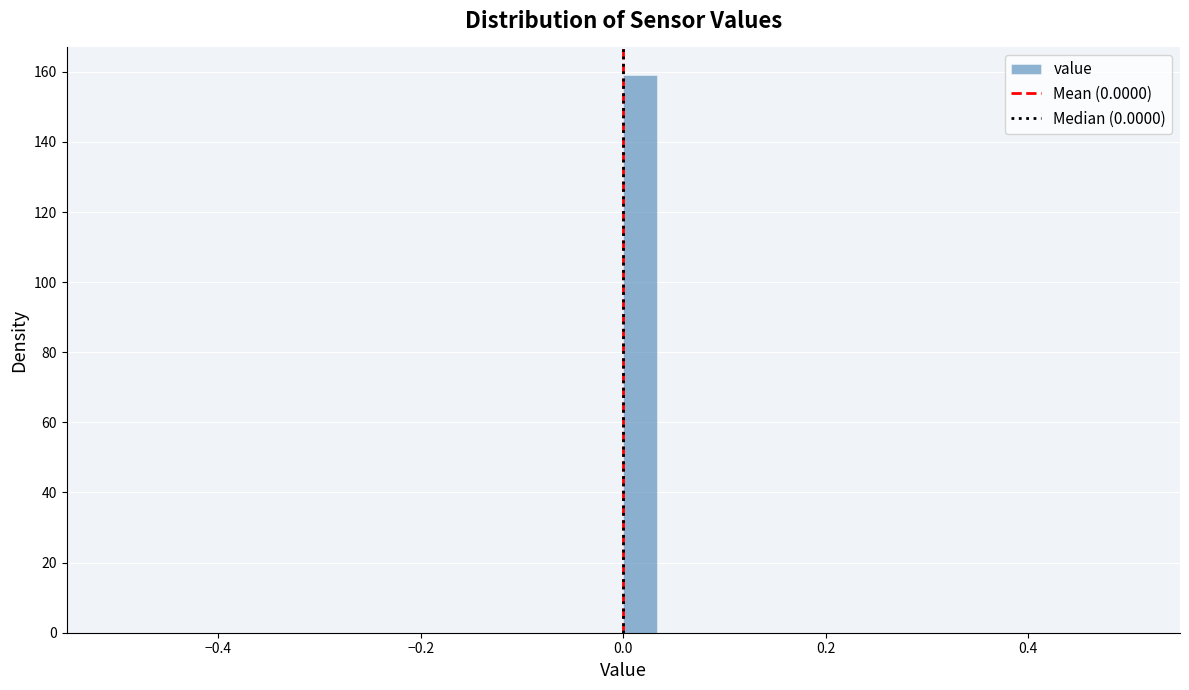

Around what value on the x-axis is the tallest bar? Give the approximate position of its centre, as read against the axis.

0.02